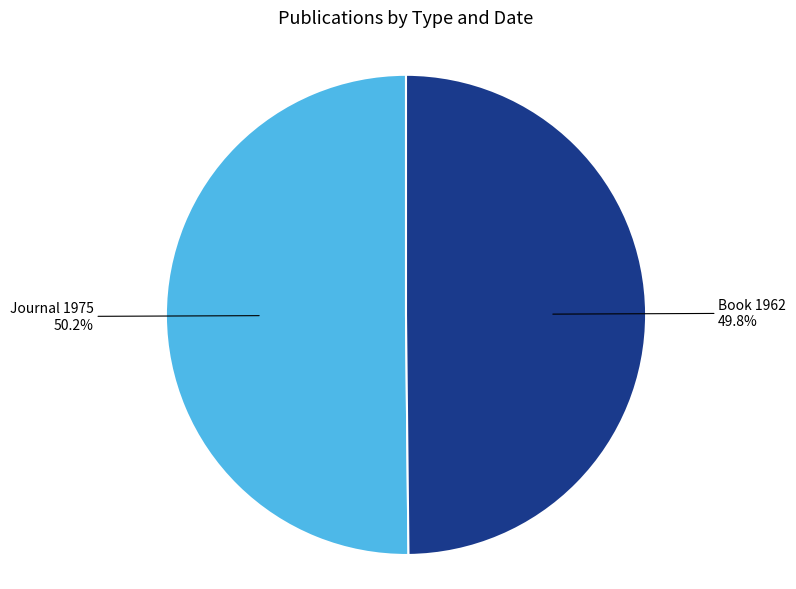

How many slices are in this pie chart?

2